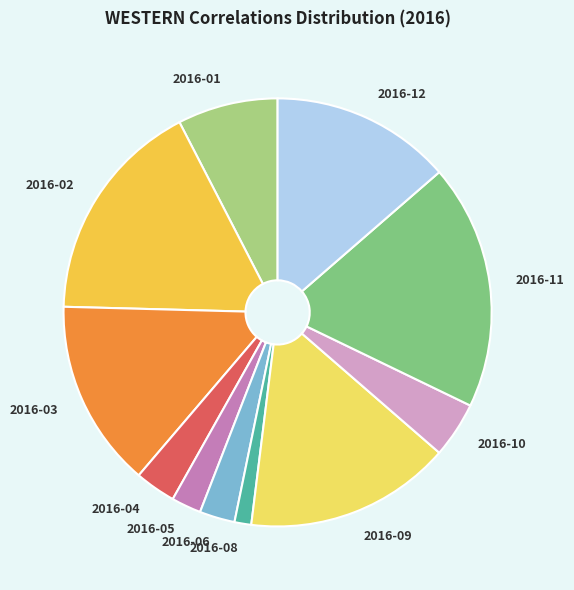

Is there any slice that represents more than half of the pie?

No